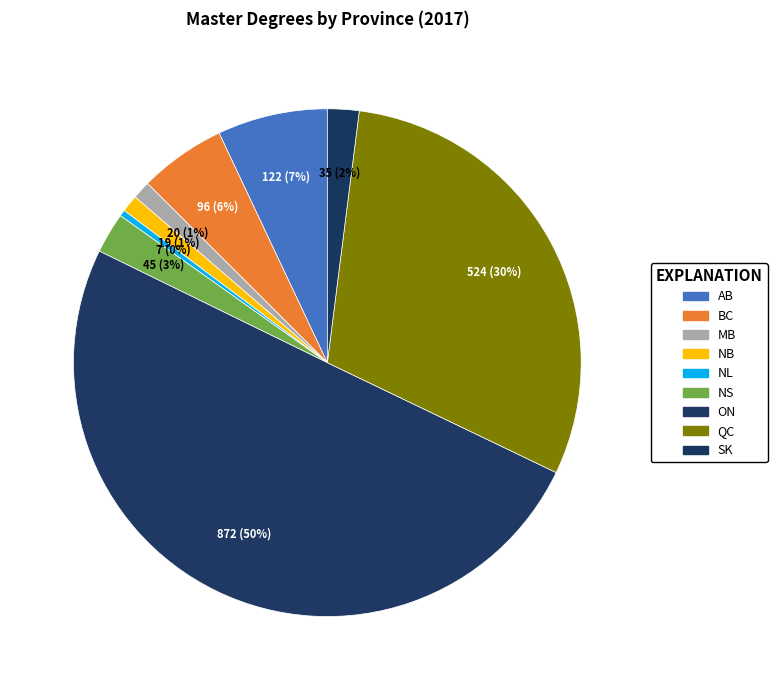

Combined, what portion of the pie is NB and ON?

51.2%